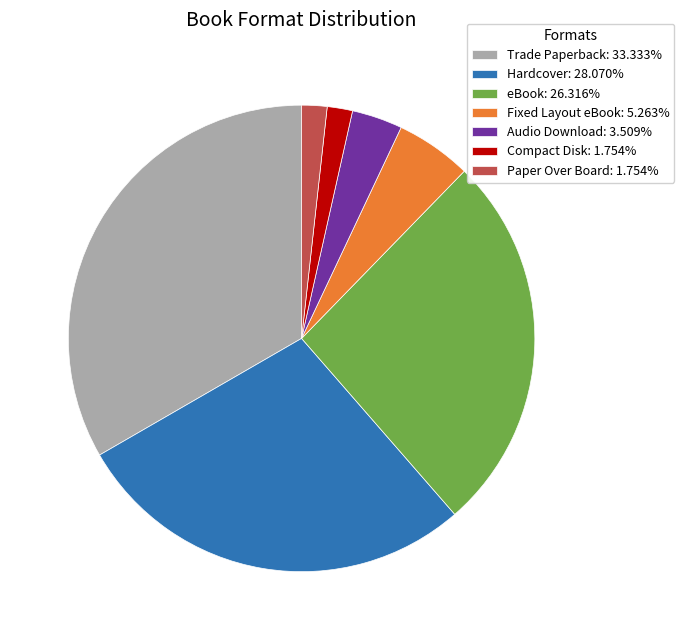

Is there a majority slice in this chart?

No